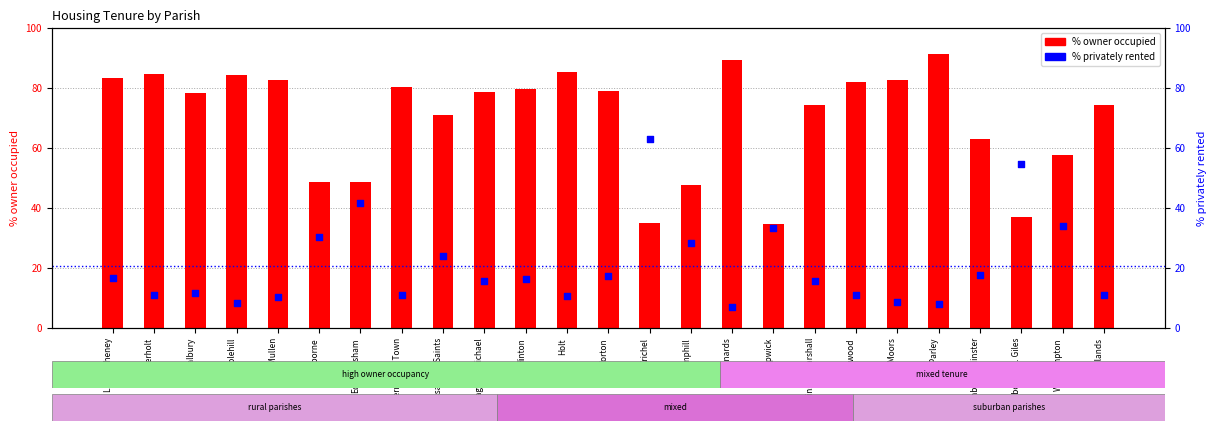

Which series reaches the maximum Y coordinate?

% owner occupied